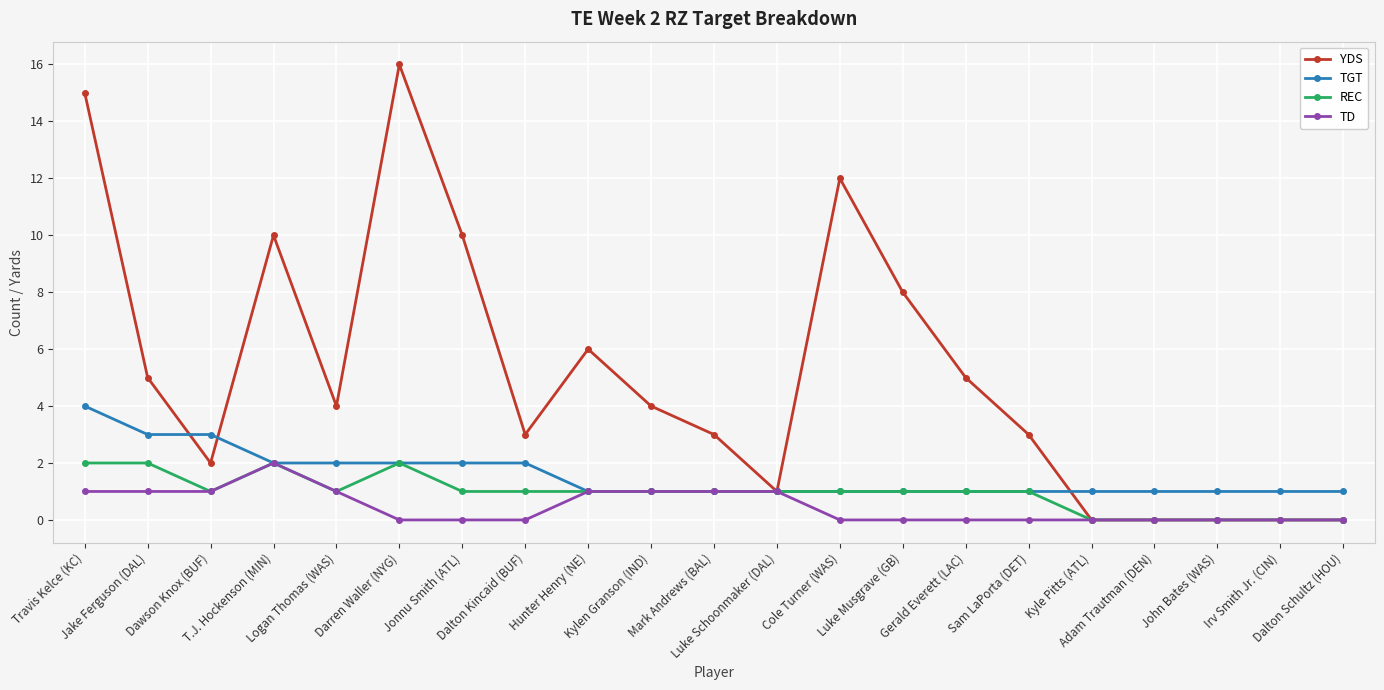

True or false: TD has more than 0 interior local peaks.

True